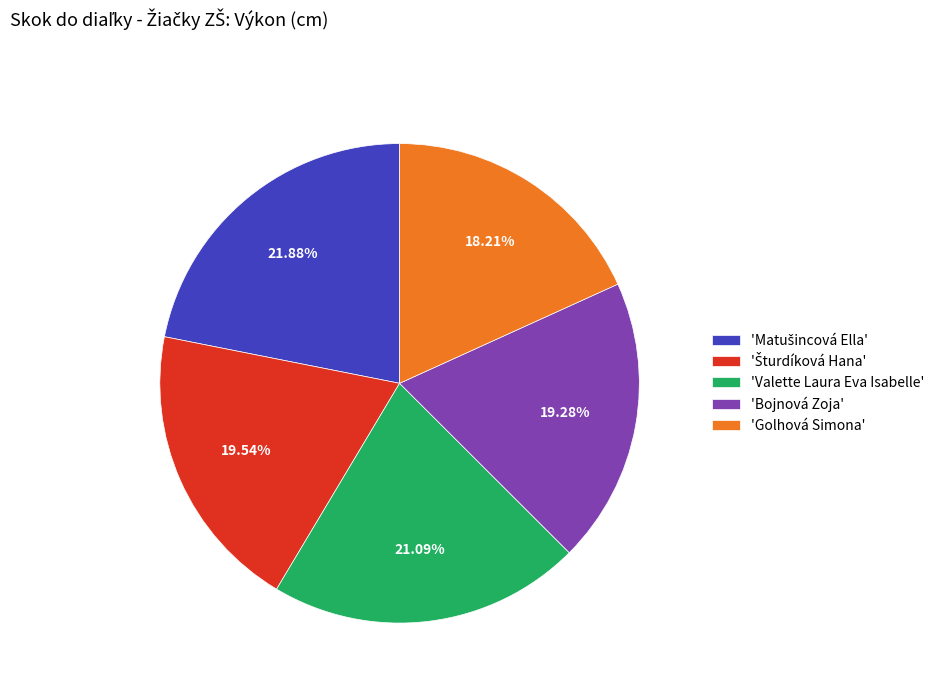

Is there a majority slice in this chart?

No